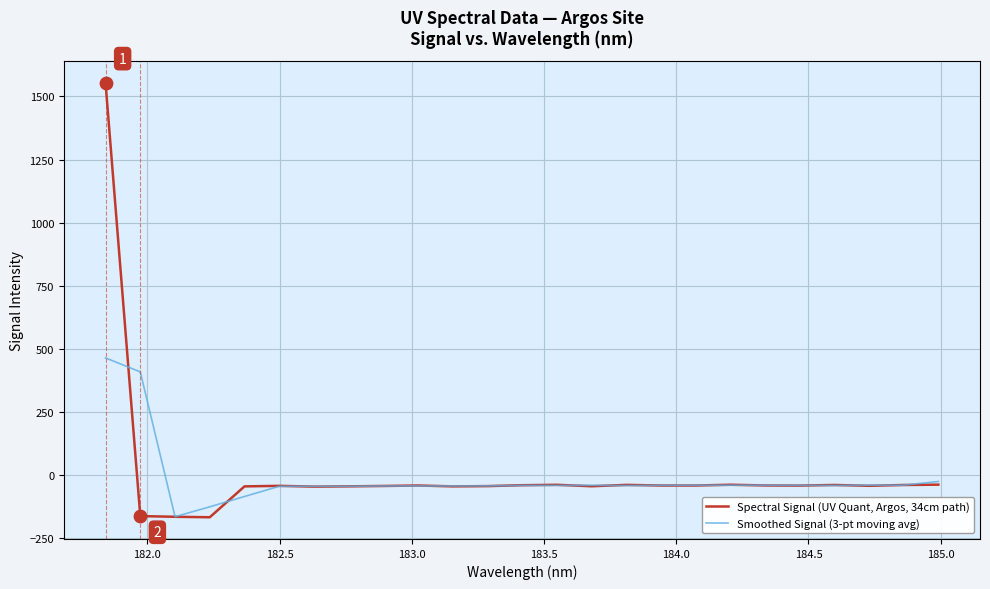

What is the lowest value of the Spectral Signal (UV Quant, Argos, 34cm path) series?

-168.0